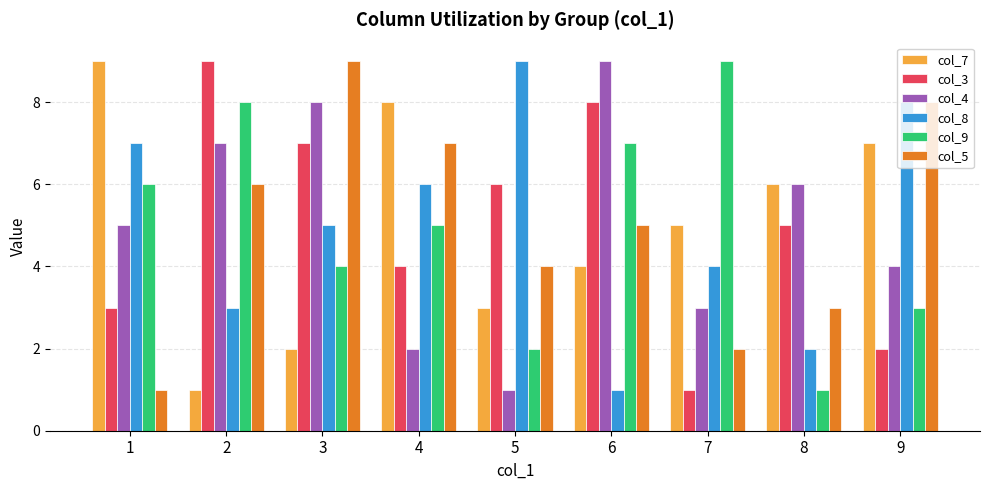

What is the greatest value displayed?

9